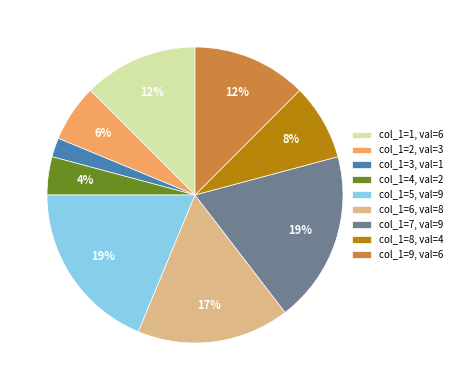

Is there any slice that represents more than half of the pie?

No